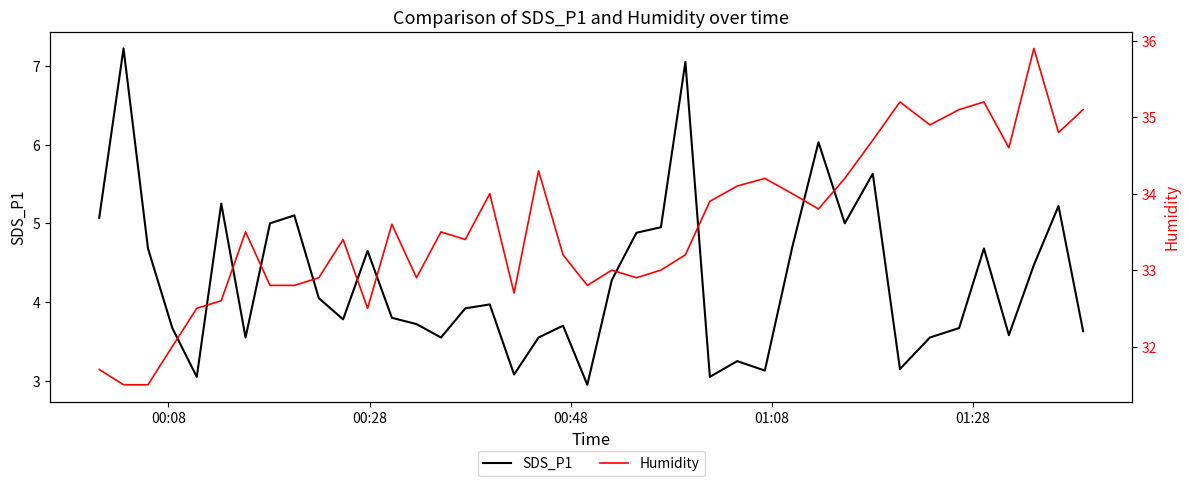

How many lines are shown in the chart?

2